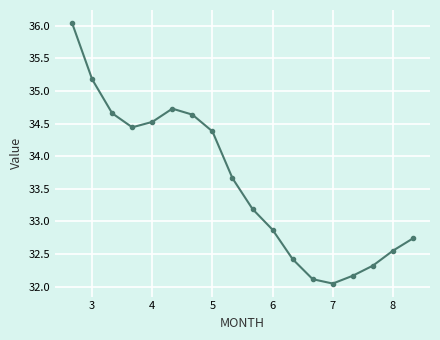

True or false: the data has more than 2 interior local peaks.

False